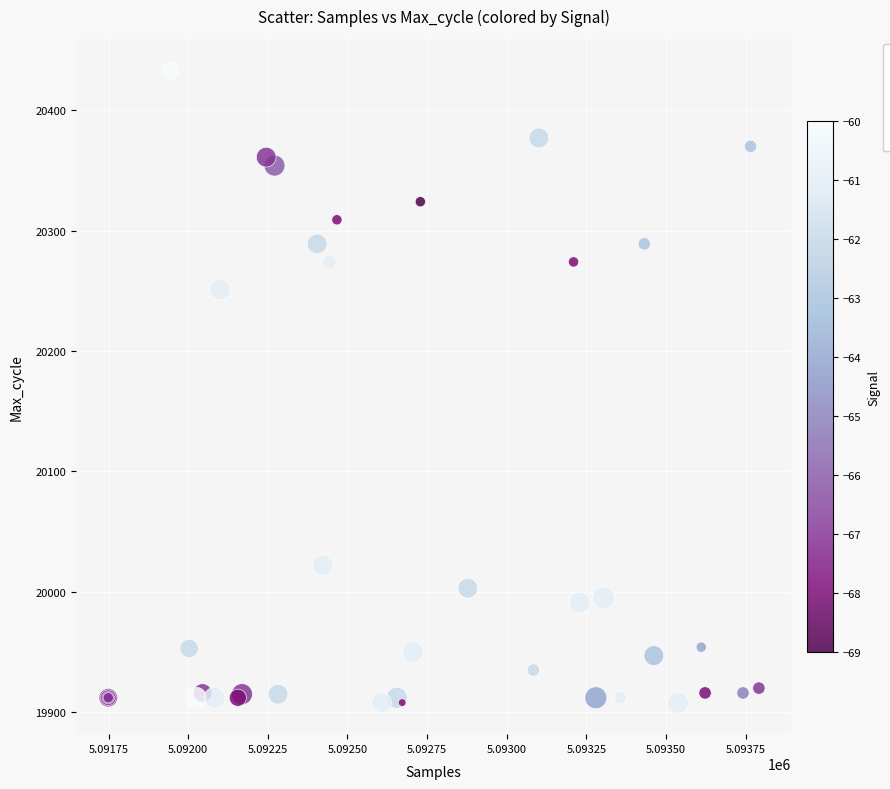

What Y value in the scatter plot is closest to 20170?

20251